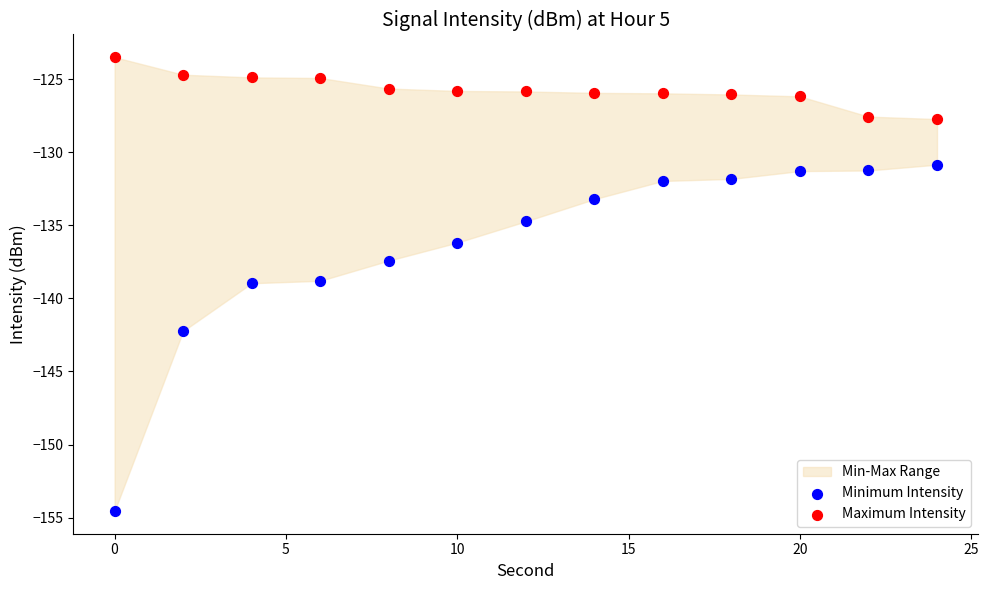

What is the X range (max minus min) for the scatter plot?

24.0